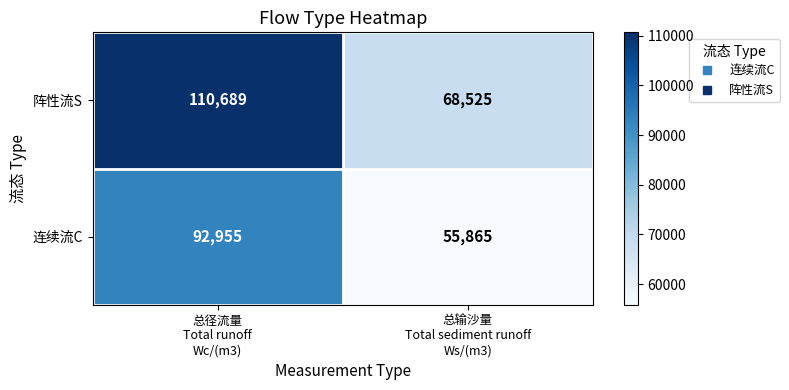

What is the average value of the 阵性流S series?

89607